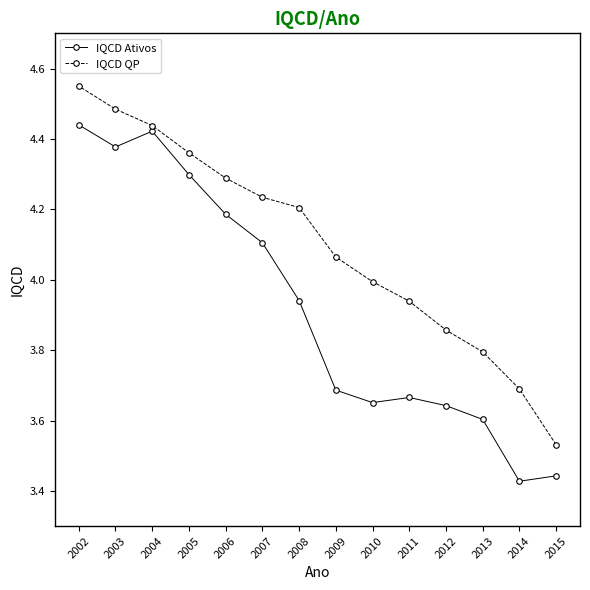

How many series are shown in this chart?

2